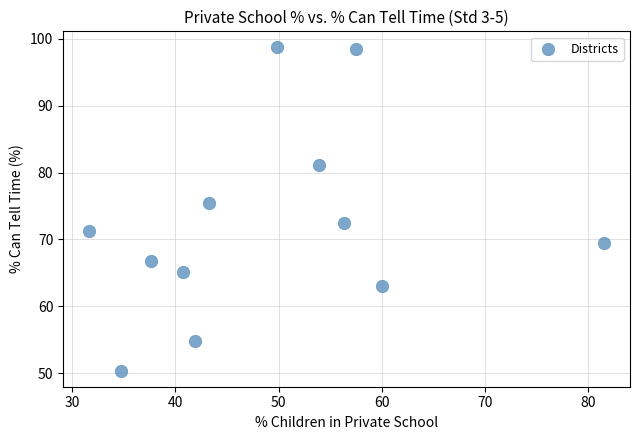

What is the range of X values (max minus min)?

50.0